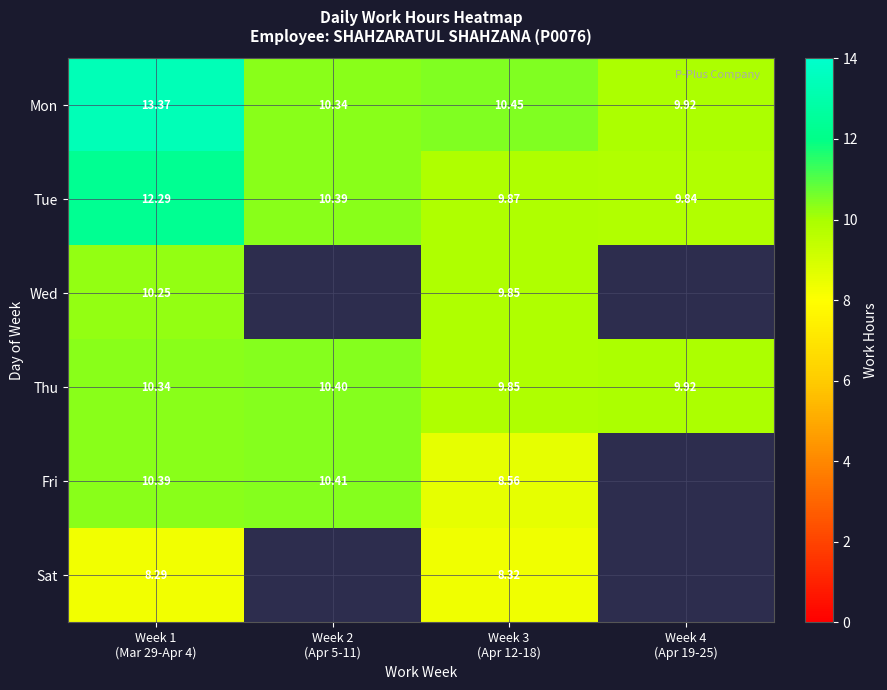

Which series has the largest total across all categories?

Mon